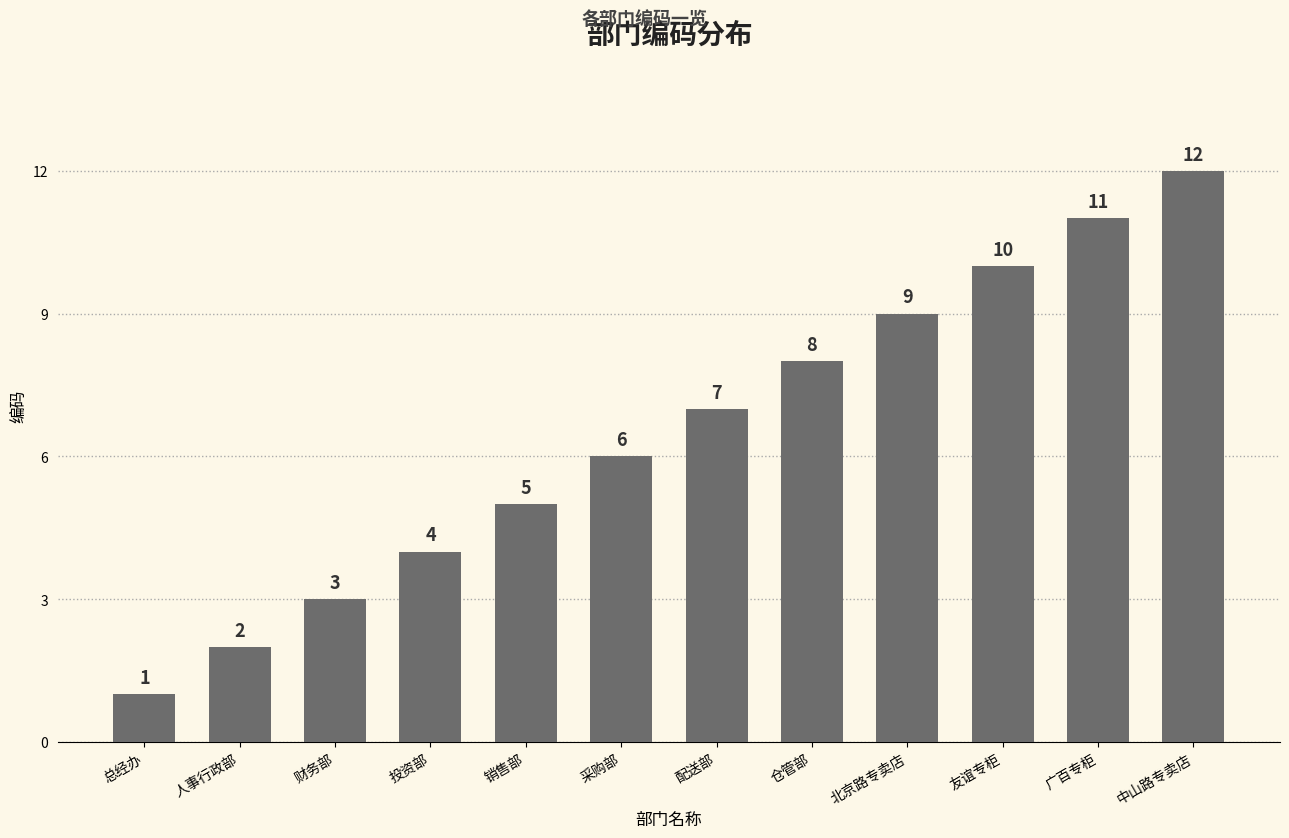

What is the label of the 7th bar from the left?

配送部